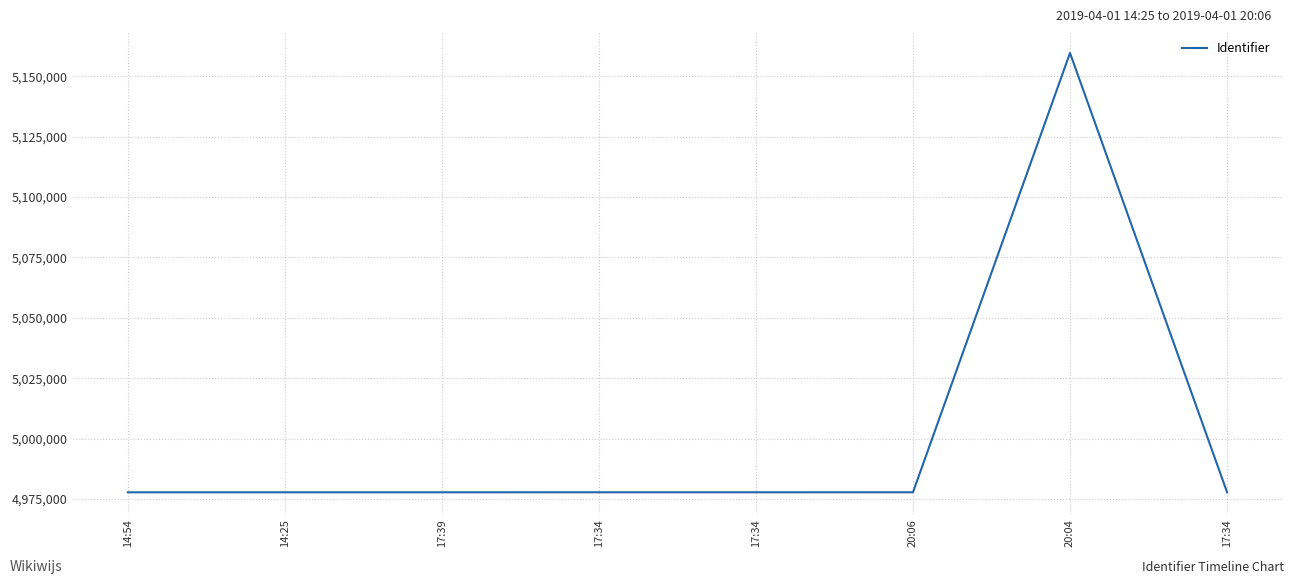

How many categories are shown in the chart?

8